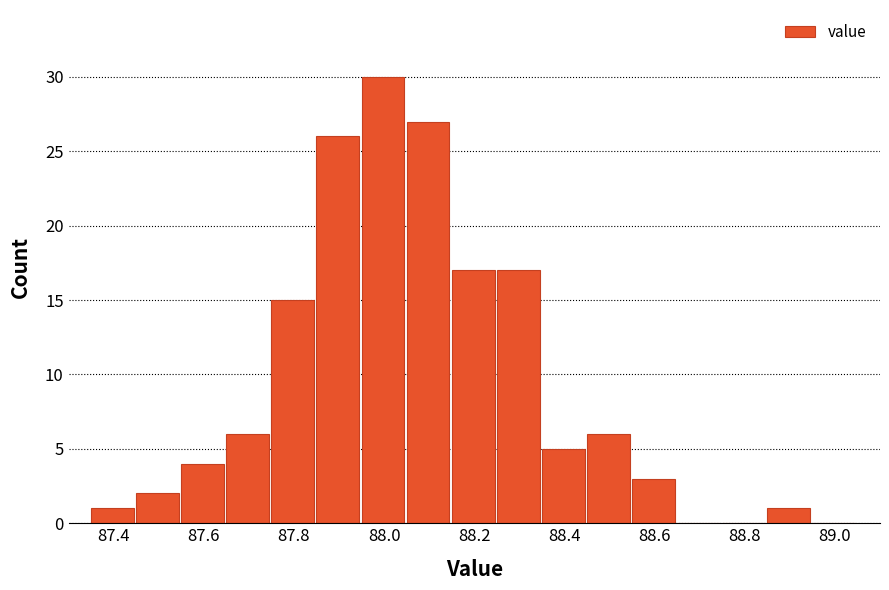

Reading left to right, transcribe this chart: for each bar, give the range it covers on the x-axis and its height. Neither the bar edges nor the heights are printed on the chart, so give them approximately, as read against the axes.

87.35 to 87.45: 1
87.45 to 87.55: 2
87.55 to 87.65: 4
87.65 to 87.75: 6
87.75 to 87.85: 15
87.85 to 87.95: 26
87.95 to 88.05: 30
88.05 to 88.15: 27
88.15 to 88.25: 17
88.25 to 88.35: 17
88.35 to 88.45: 5
88.45 to 88.55: 6
88.55 to 88.65: 3
88.65 to 88.75: 0
88.75 to 88.85: 0
88.85 to 88.95: 1
88.95 to 89.05: 0